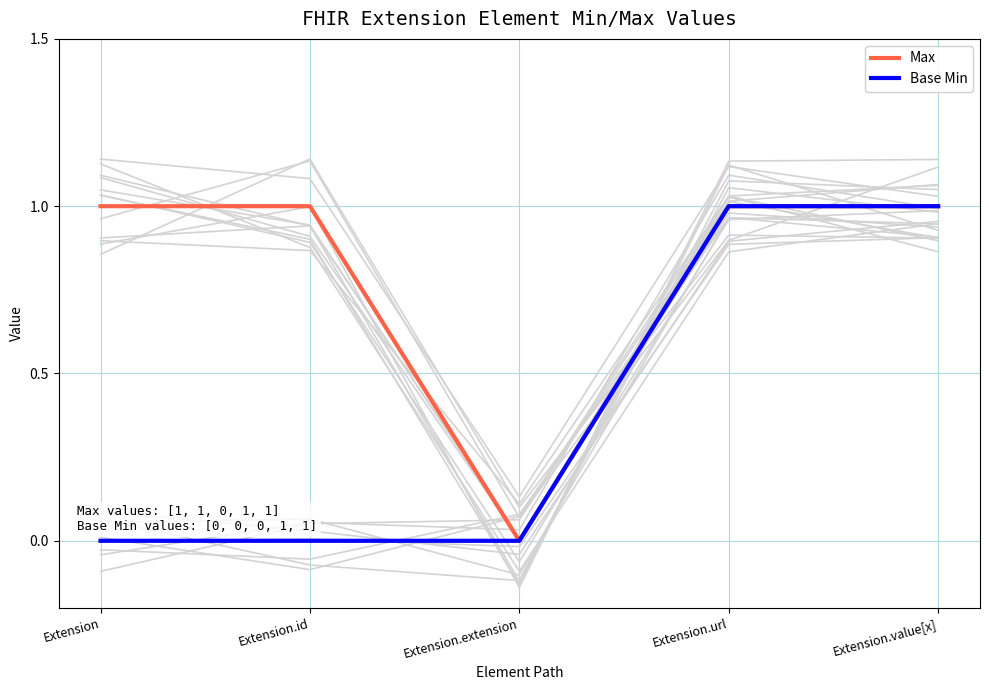

Rank the series by their average value, from highest to lowest.

Max, Base Min